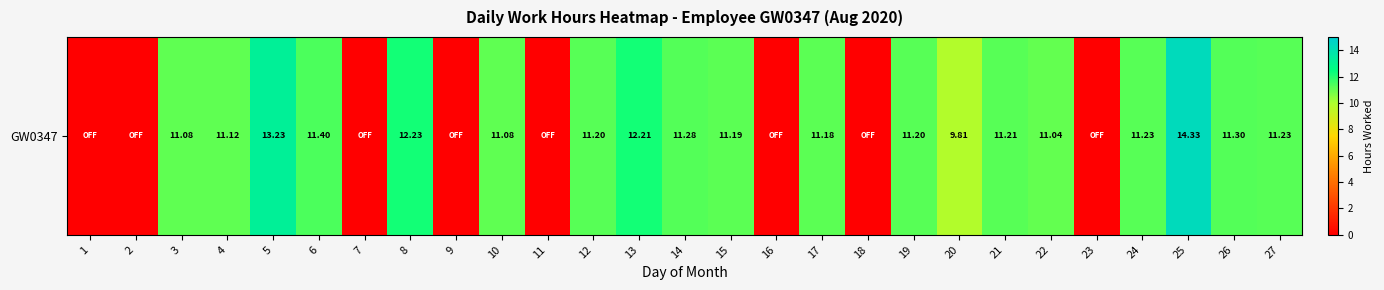

Rank the categories by value from lowest to highest.

1, 2, 7, 9, 11, 16, 18, 23, 20, 22, 3, 10, 4, 17, 15, 12, 19, 21, 24, 27, 14, 26, 6, 13, 8, 5, 25